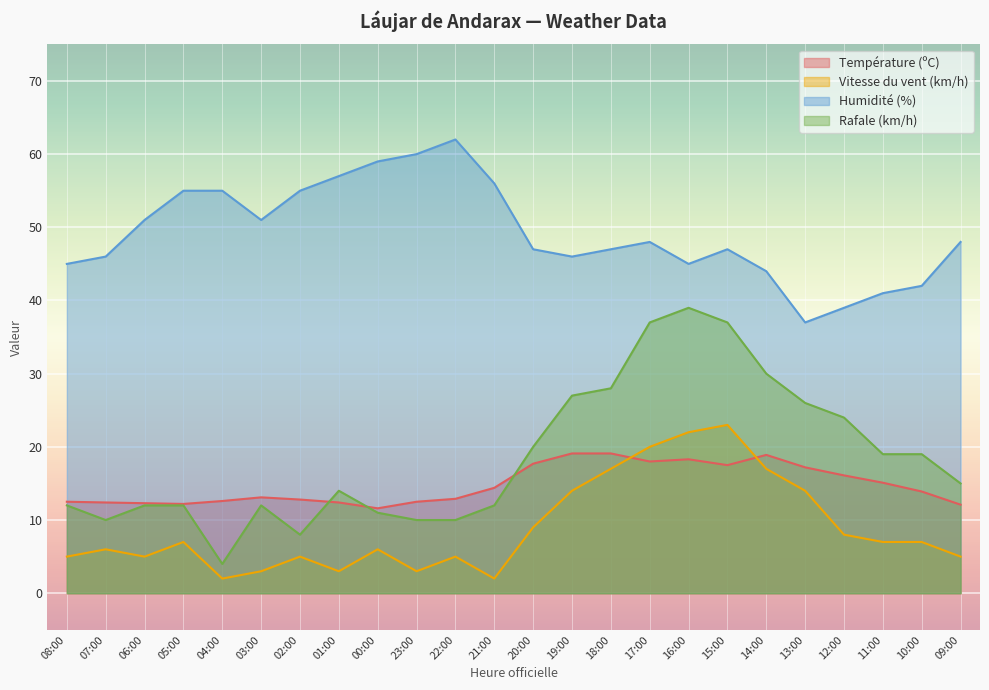

How many lines are shown in the chart?

4